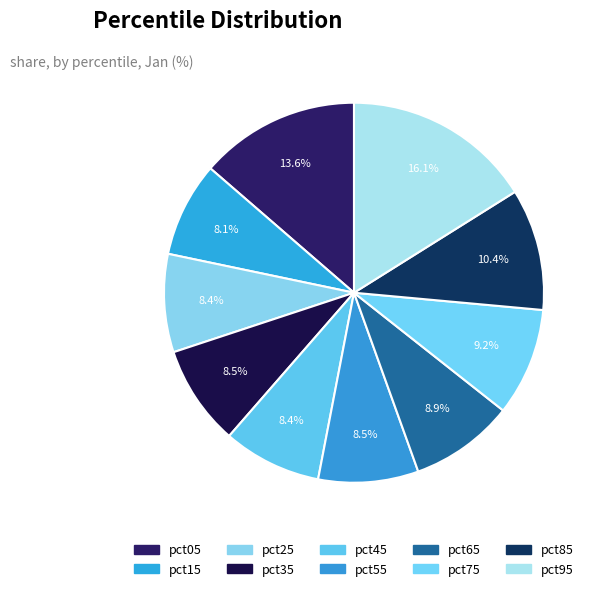

Which slice is the smallest?

pct15